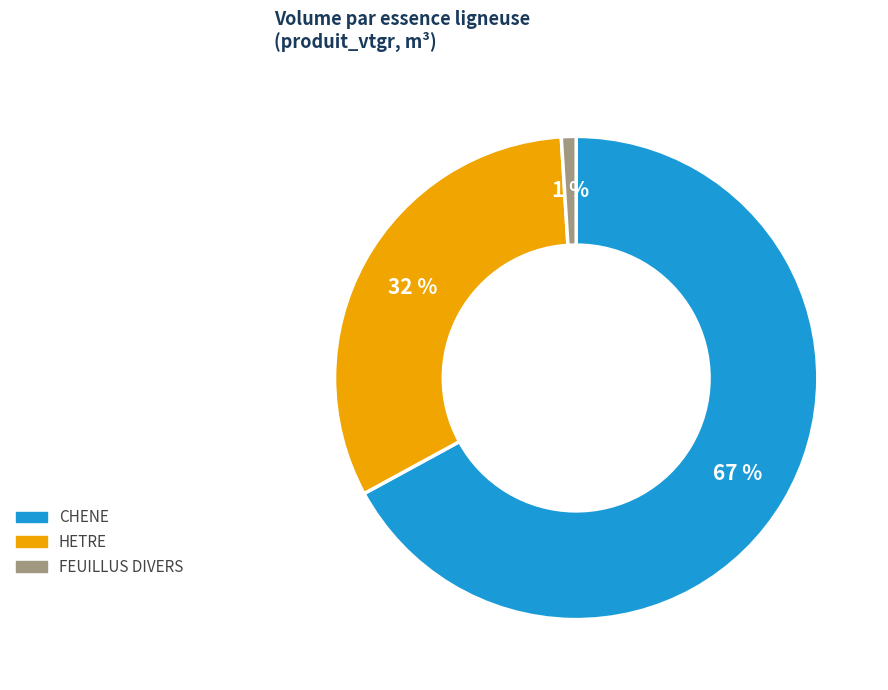

Do HETRE and FEUILLUS DIVERS together represent more than half of the pie?

No